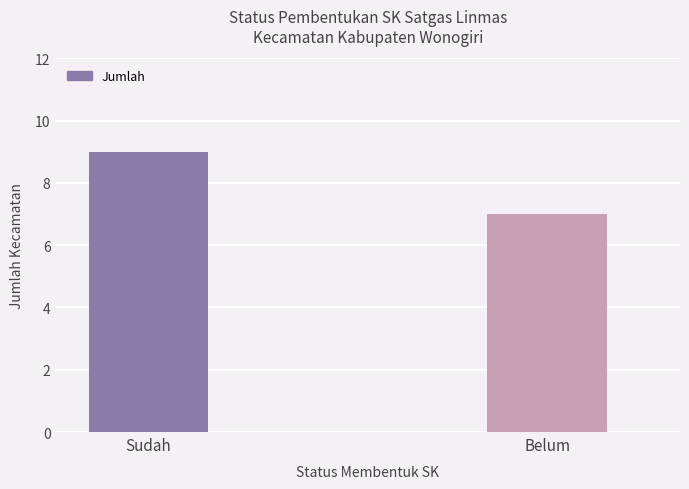

What is the change in value from Sudah to Belum?

-2